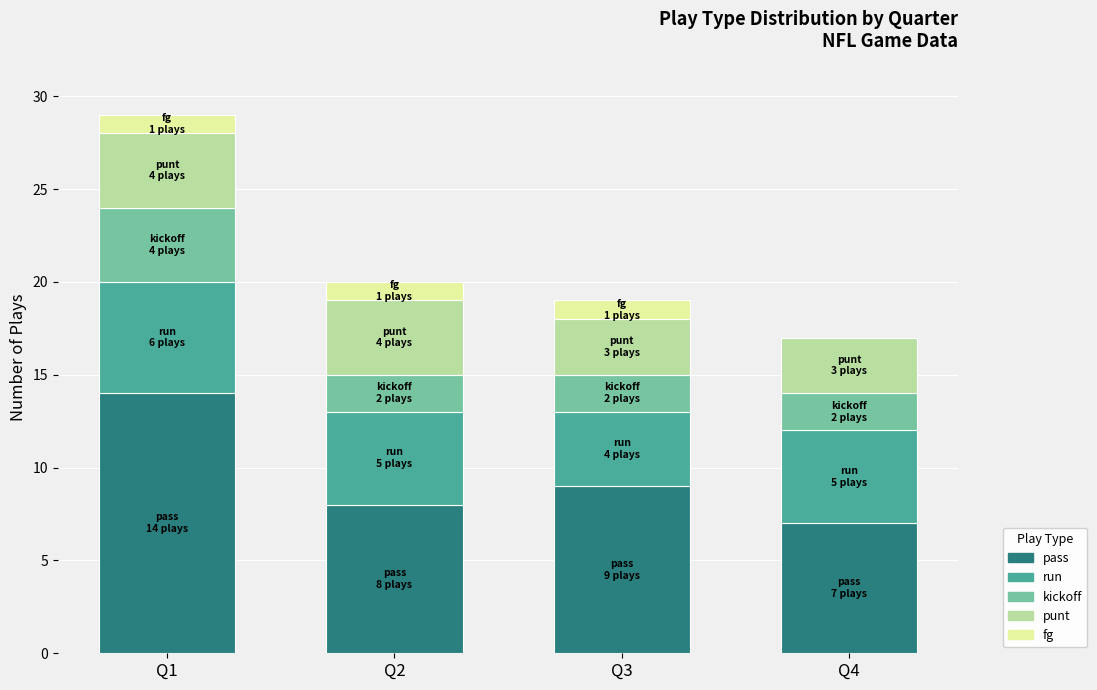

At which category is the sum across all series the highest?

Q1